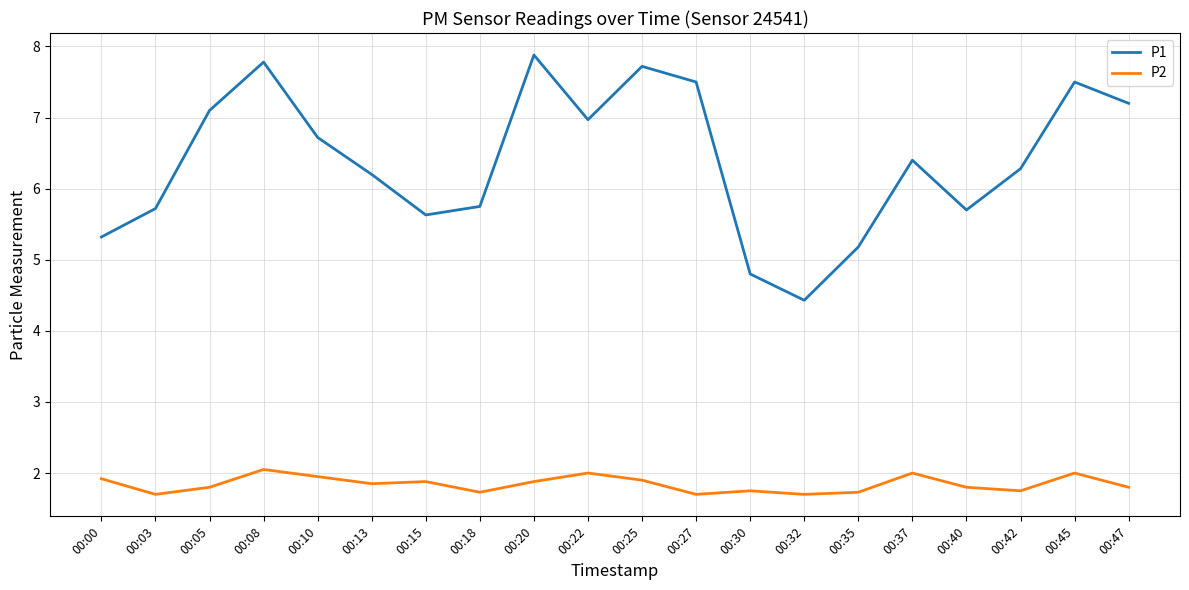

What is the sum of all P1 values?

127.8